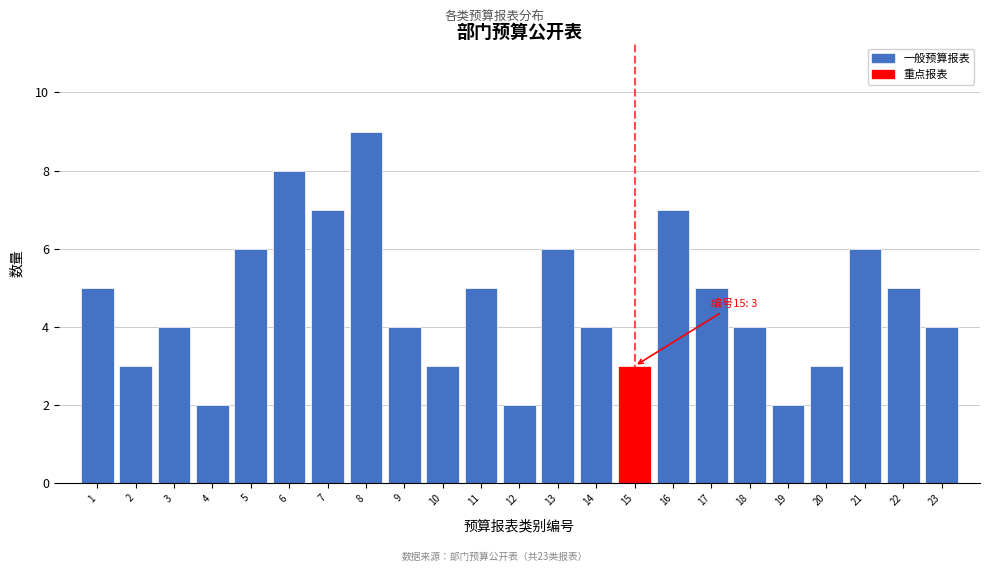

Reading left to right, extract all data points from this chart.

5	3	4	2	6	8	7	9	4	3	5	2	6	4	3	7	5	4	2	3	6	5	4